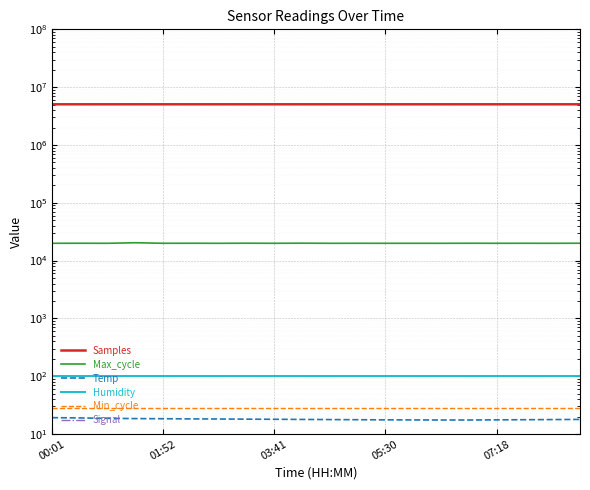

At how many categories does at least one series exceed 1821842?

20